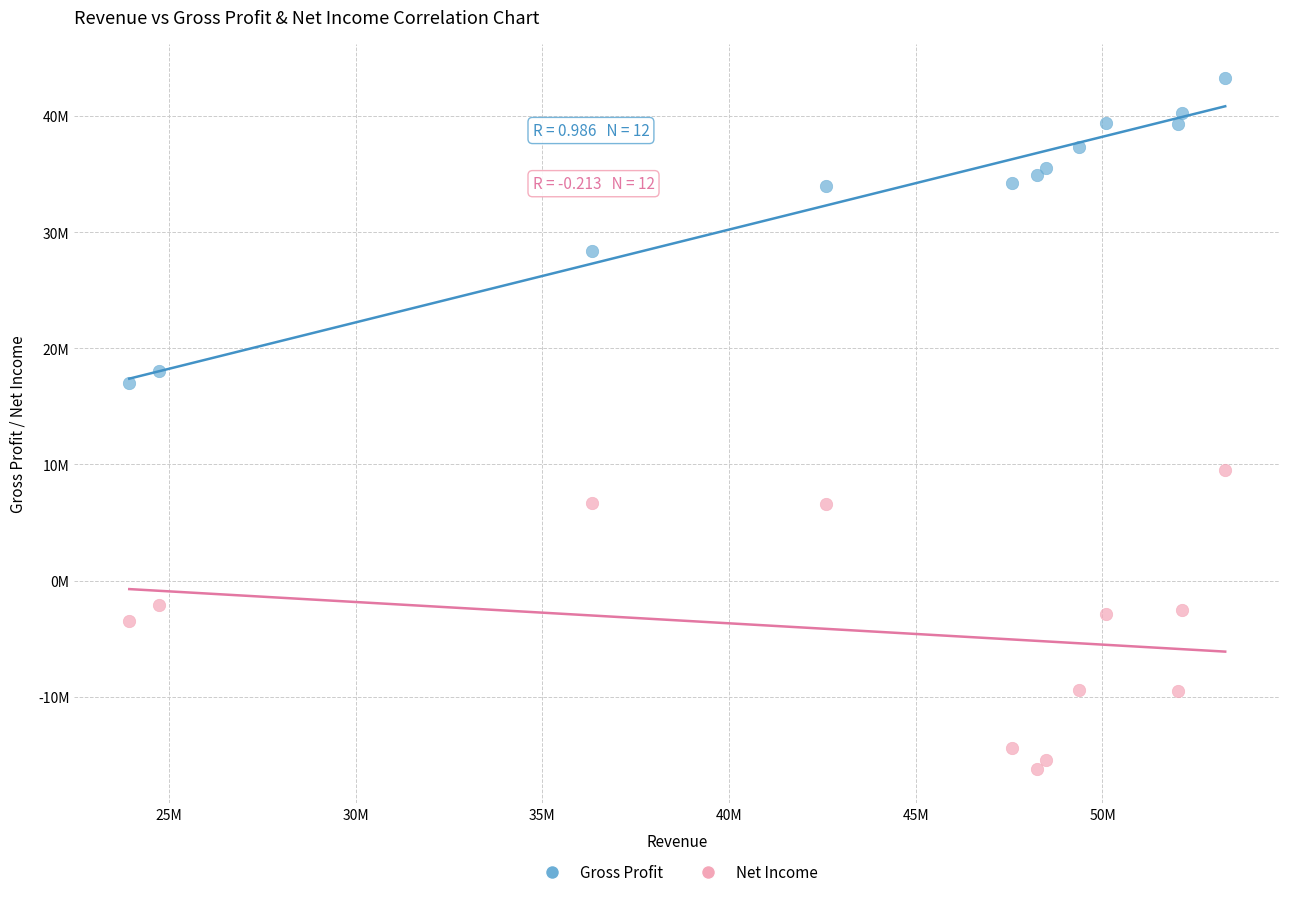

Which series contains the highest Y value?

Gross Profit